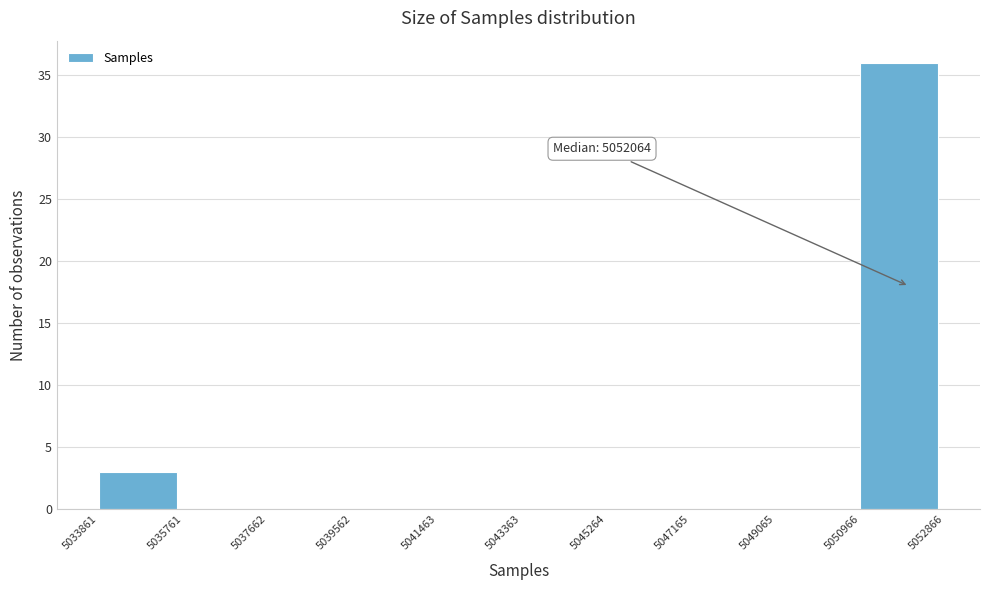

Which range on the x-axis has the tallest bar?

5050966 to 5052866